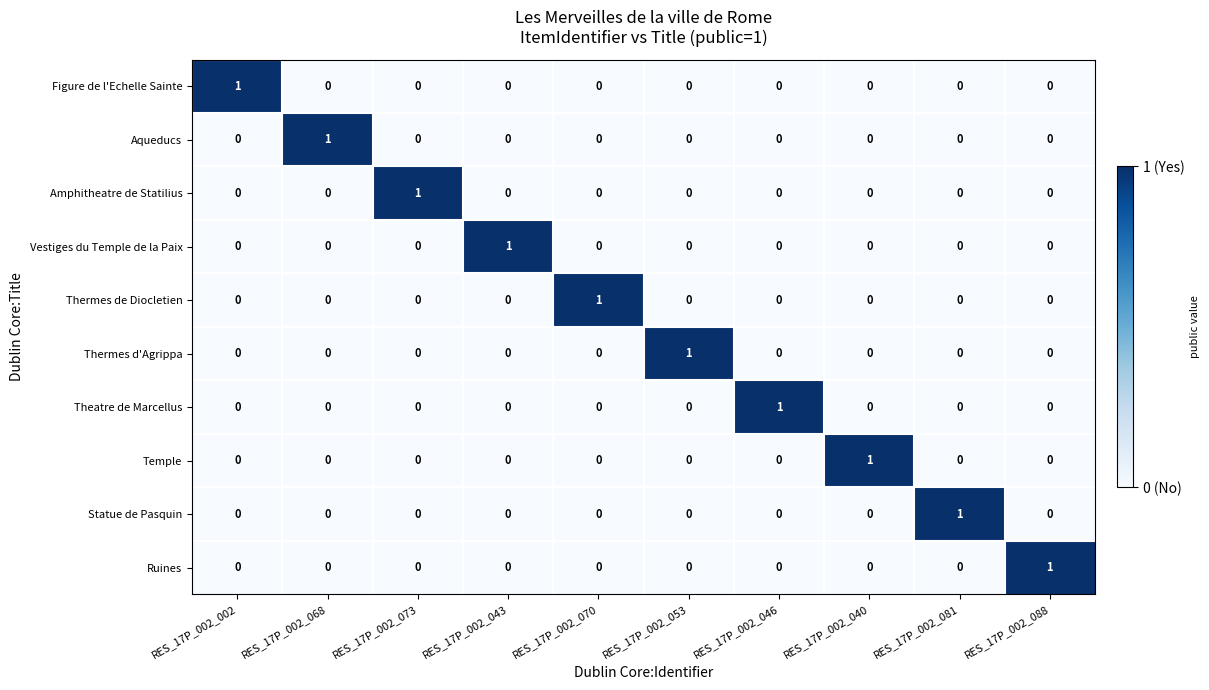

Is the value of Temple at RES_17P_002_073 greater than the value of Figure de l'Echelle Sainte at RES_17P_002_002?

No